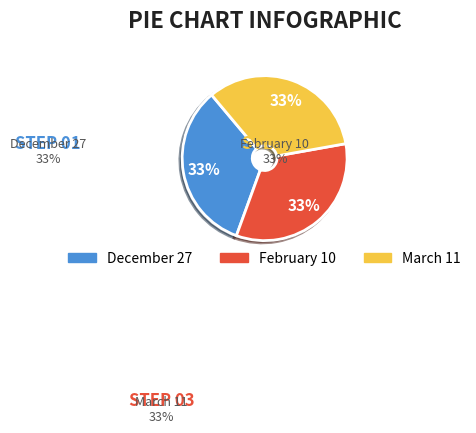

How many segments does this pie chart have?

3